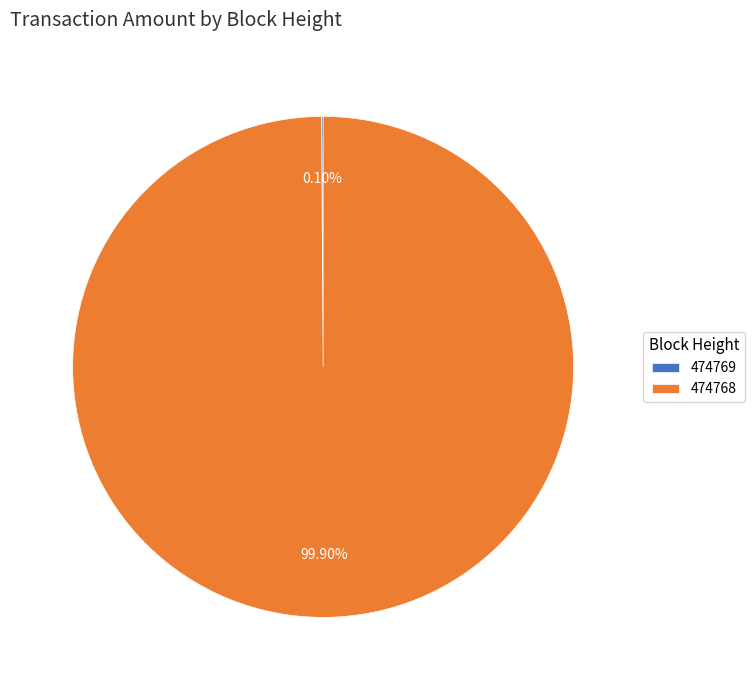

Is there a majority slice in this chart?

Yes